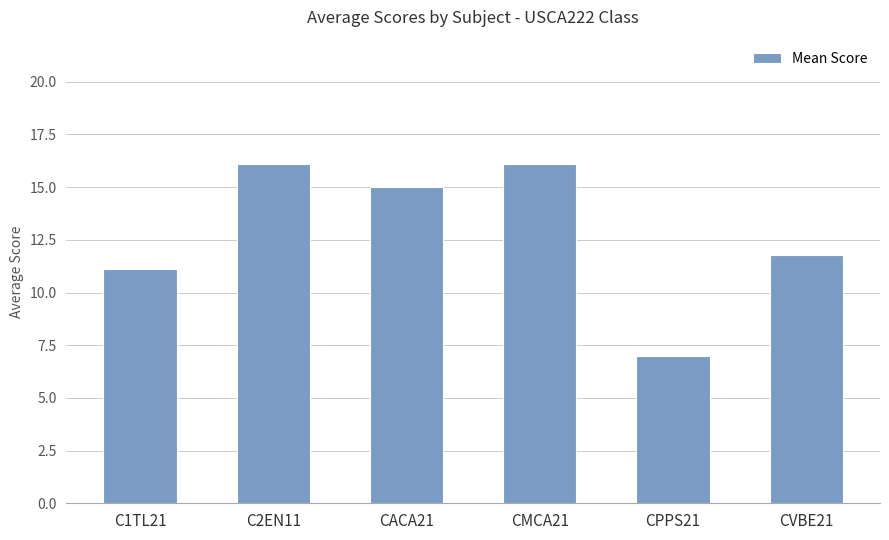

How many bars are there in total?

6